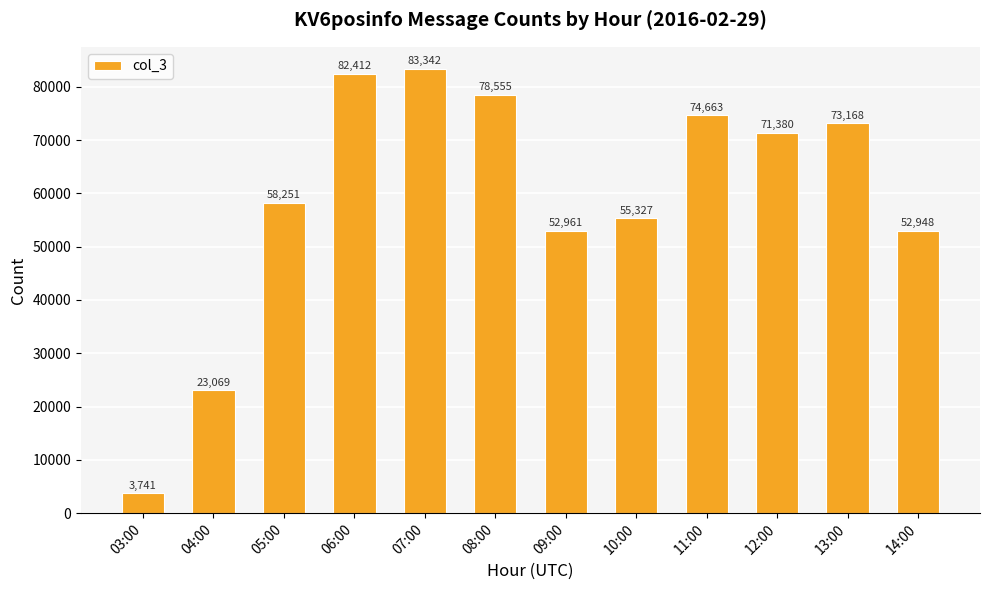

What is the change in value from 11:00 to 12:00?

-3283